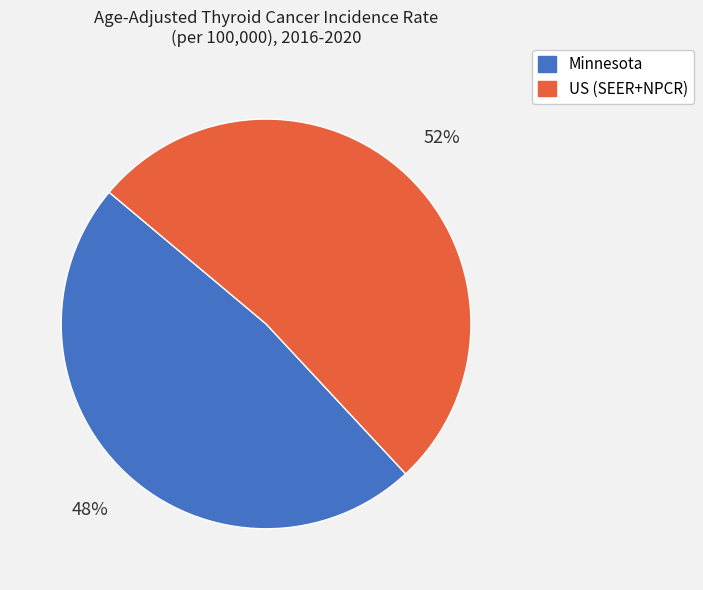

Which has a higher value, US (SEER+NPCR) or Minnesota?

US (SEER+NPCR)